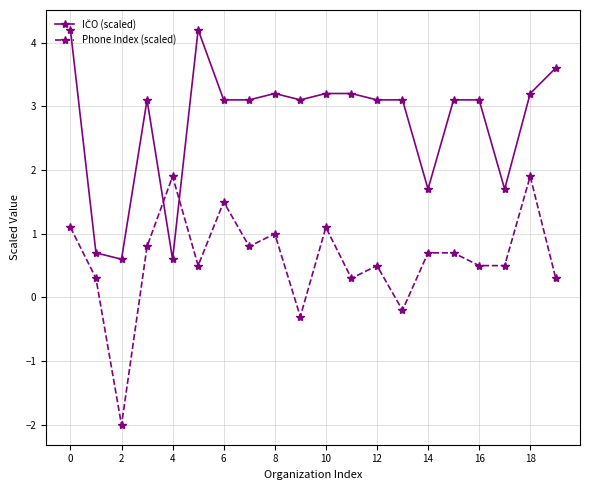

Which series has the largest range (max minus min)?

Phone Index (scaled)